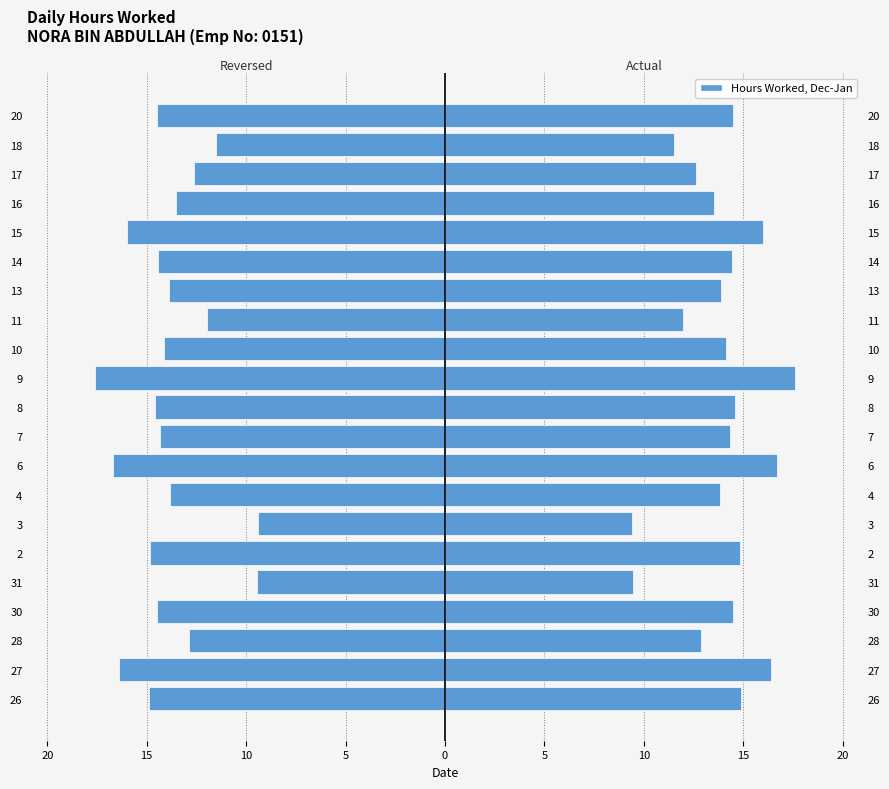

What is the value of the Hours Worked bar at the 16th from the left?

16.4